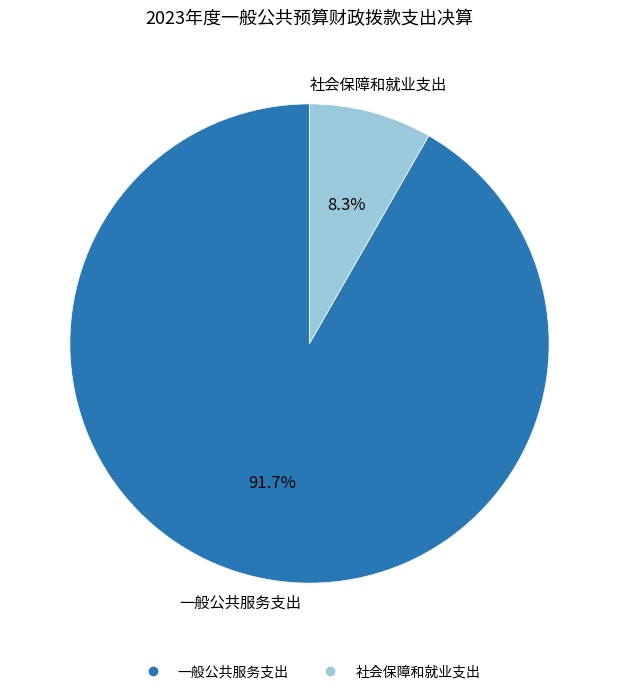

Is 一般公共服务支出 the majority of the pie?

Yes